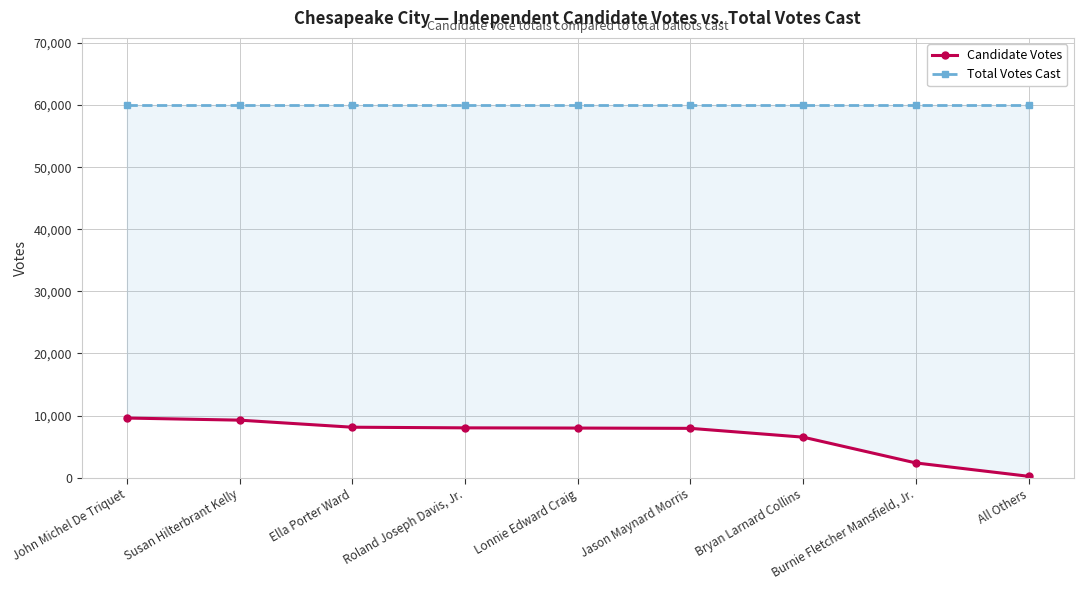

Where is Total Votes Cast nearest to the value 60023?

John Michel De Triquet